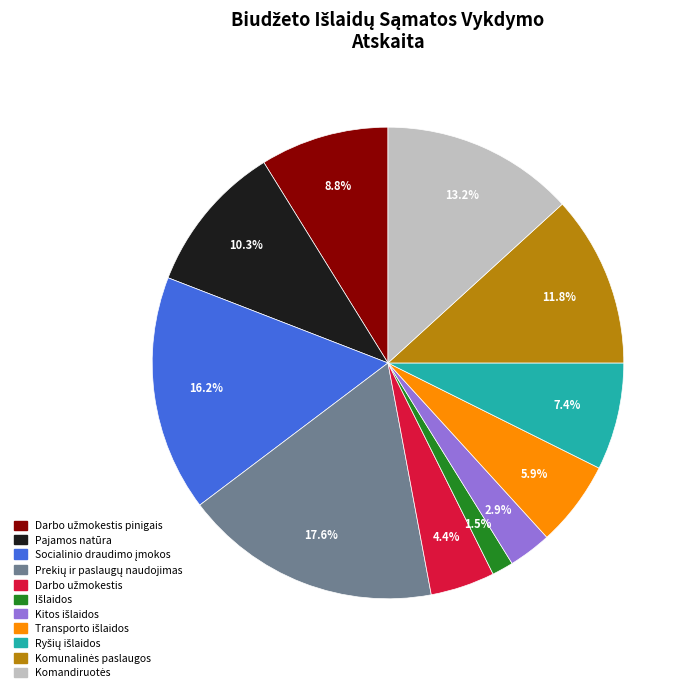

Is there a majority slice in this chart?

No